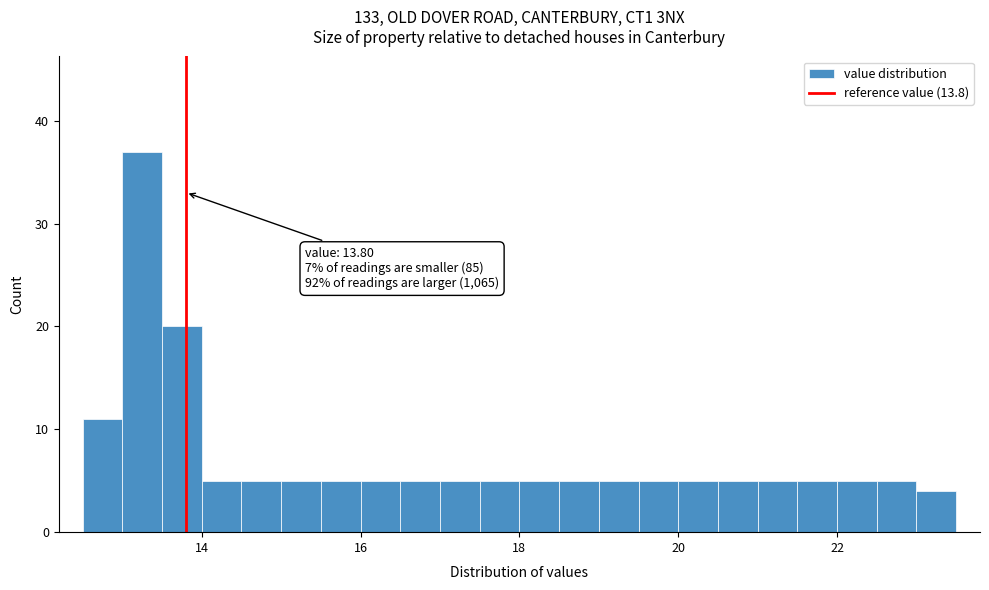

Around what value on the x-axis is the tallest bar? Give the approximate position of its centre, as read against the axis.

13.2